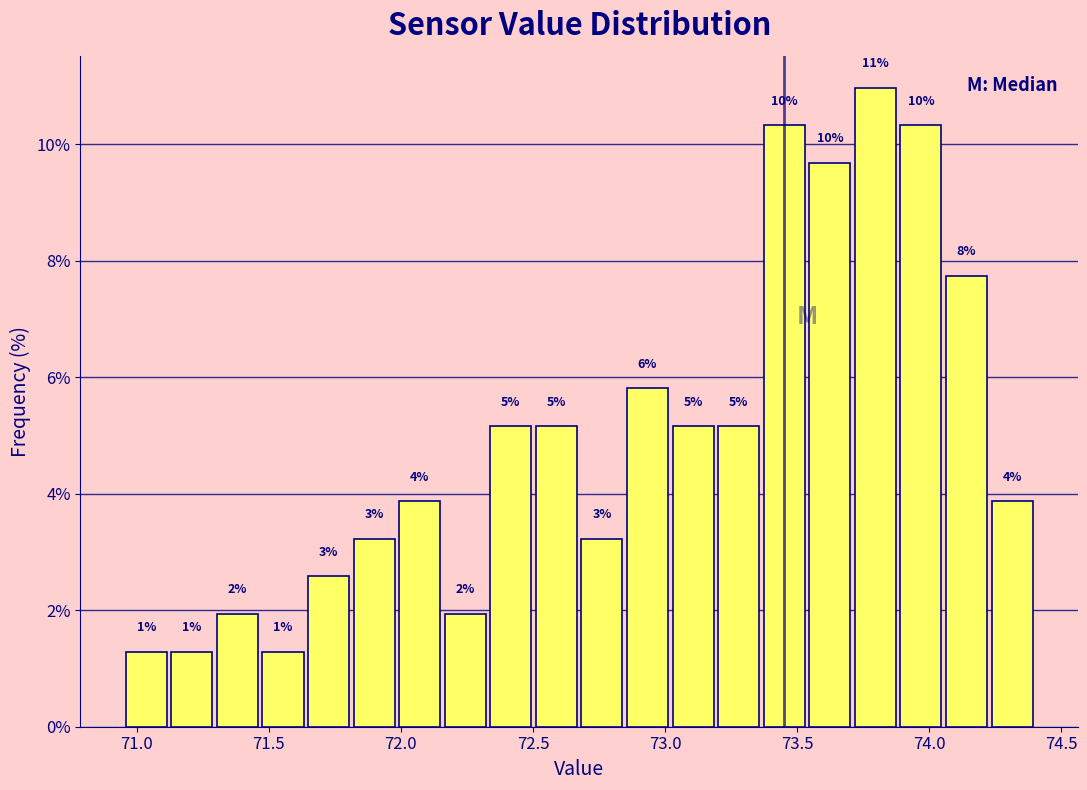

Read against the x-axis, roughly where is the centre of the tallest bar?

73.80